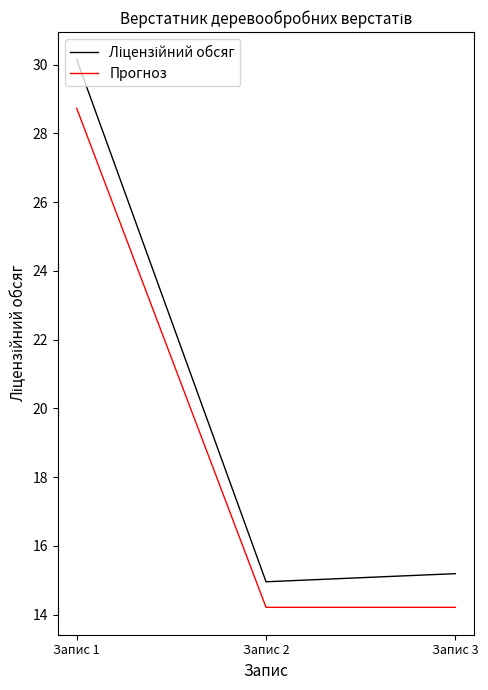

What is the average value of the Прогноз series?

19.1